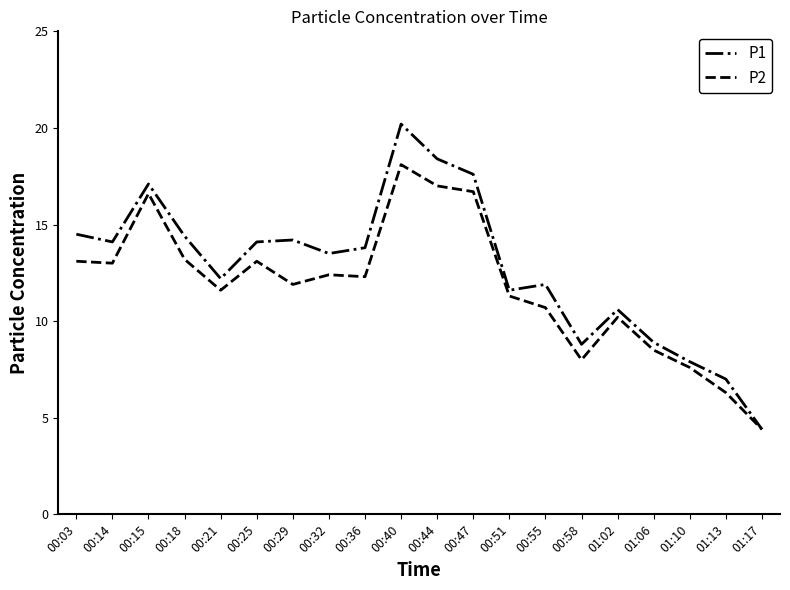

At which label does P2 first exceed 12?

00:03